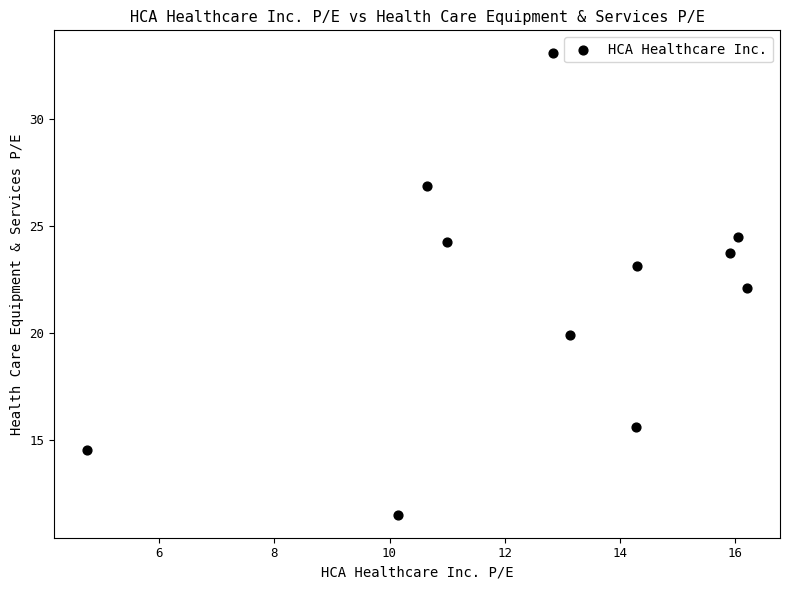

What is the average X value?

12.7